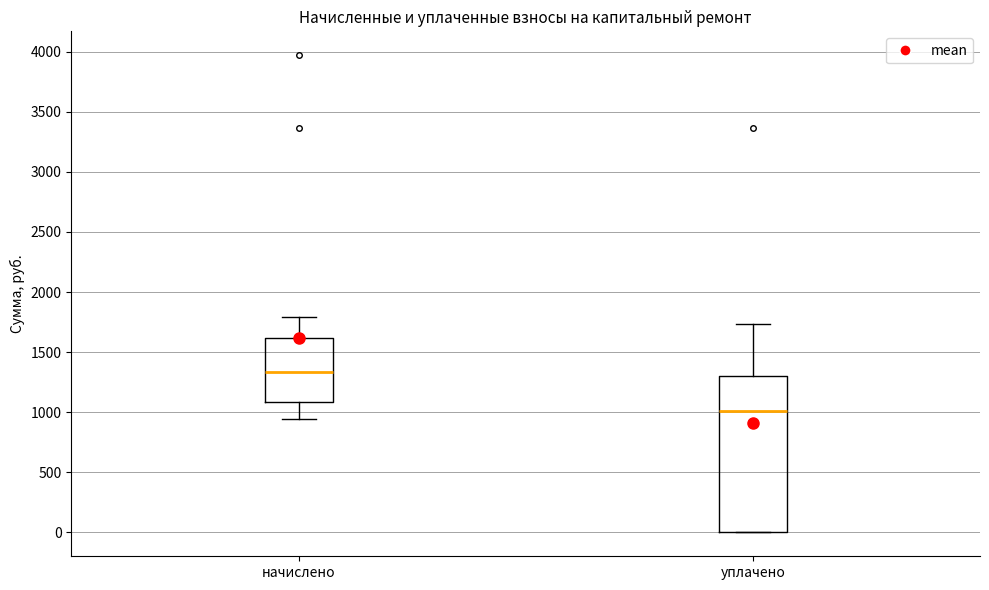

Which box's median line is the highest?

начислено